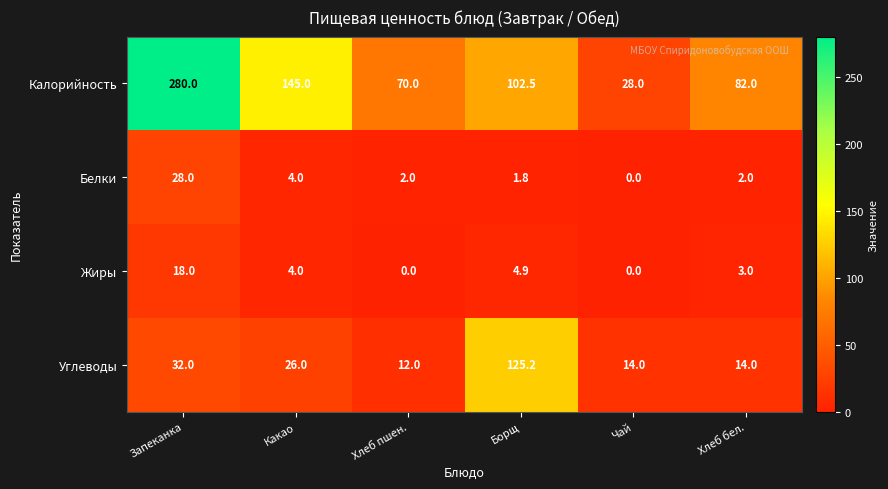

Reading left to right, list all the values displayed in this chart.

Калорийность: Запеканка=280.0	Какао=145.0	Хлеб пшен.=70.0	Борщ=102.5	Чай=28.0	Хлеб бел.=82.0
Белки: Запеканка=28.0	Какао=4.0	Хлеб пшен.=2.0	Борщ=1.8	Чай=0.0	Хлеб бел.=2.0
Жиры: Запеканка=18.0	Какао=4.0	Хлеб пшен.=0.0	Борщ=4.9	Чай=0.0	Хлеб бел.=3.0
Углеводы: Запеканка=32.0	Какао=26.0	Хлеб пшен.=12.0	Борщ=125.2	Чай=14.0	Хлеб бел.=14.0